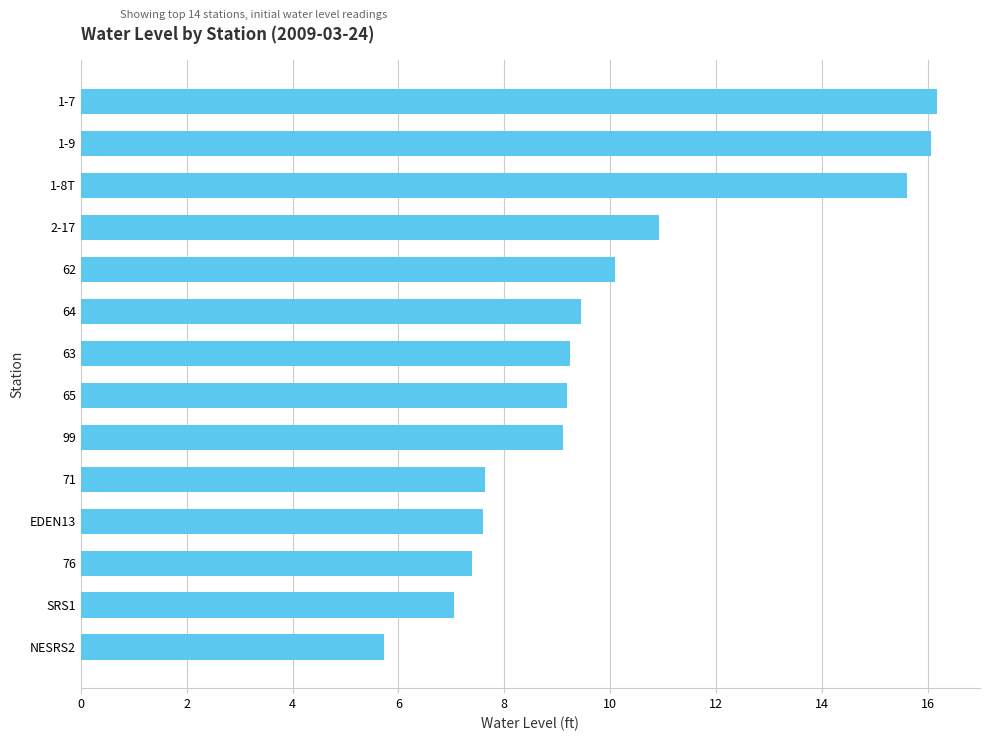

Does the chart contain stacked bars?

No